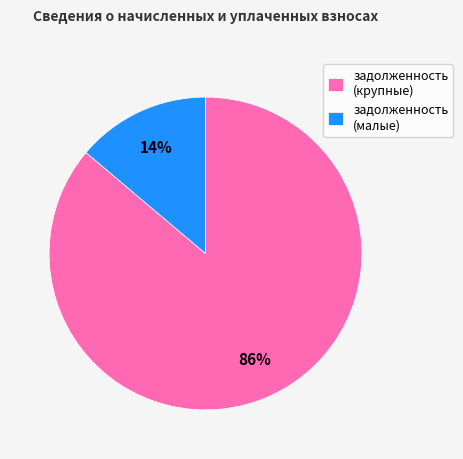

Which category accounts for the majority?

задолженность (крупные)